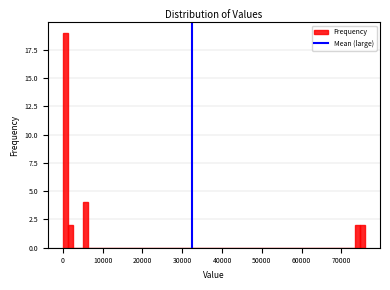

Read against the x-axis, roughly where is the centre of the tallest bar?

1000